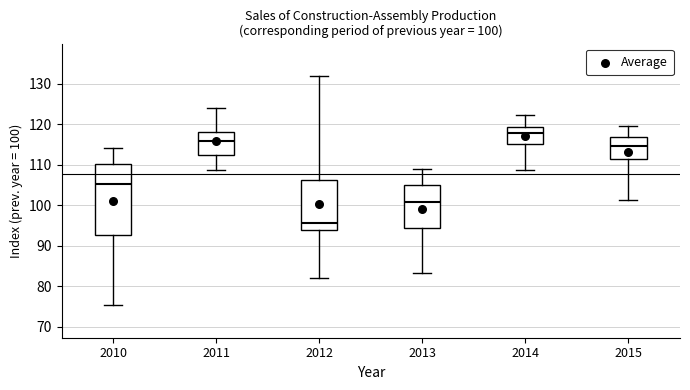

Which box's median line is the lowest?

2012